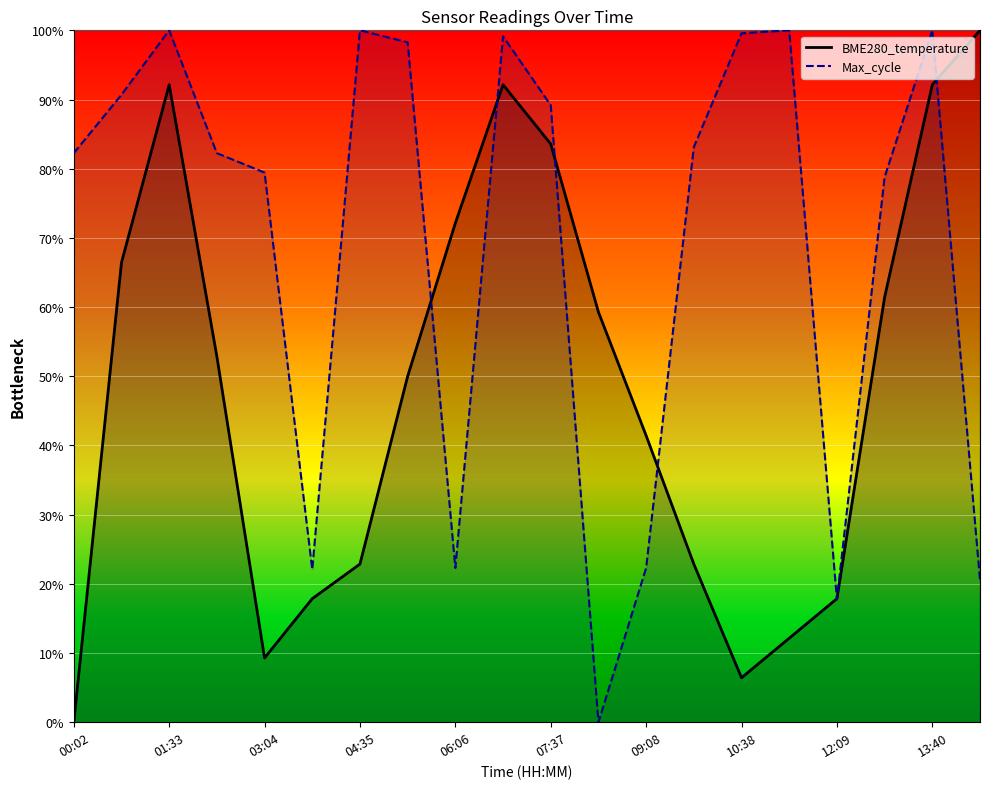

Is it true that BME280_temperature equals 1.3 at 01:33?

False